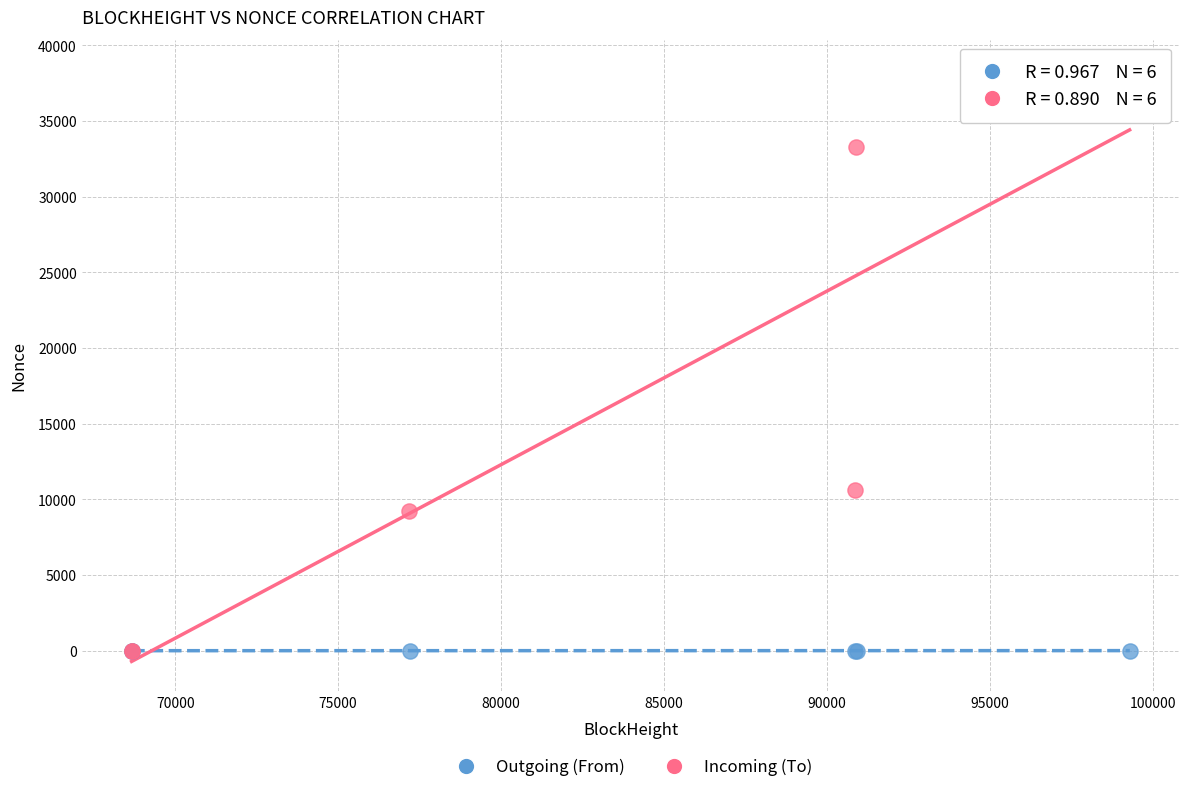

Which series has the widest spread of Y values?

Incoming (To)